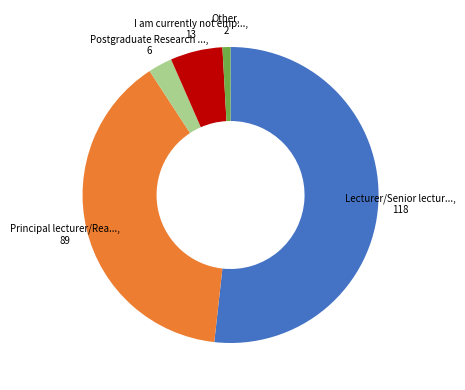

Is there a majority slice in this chart?

Yes